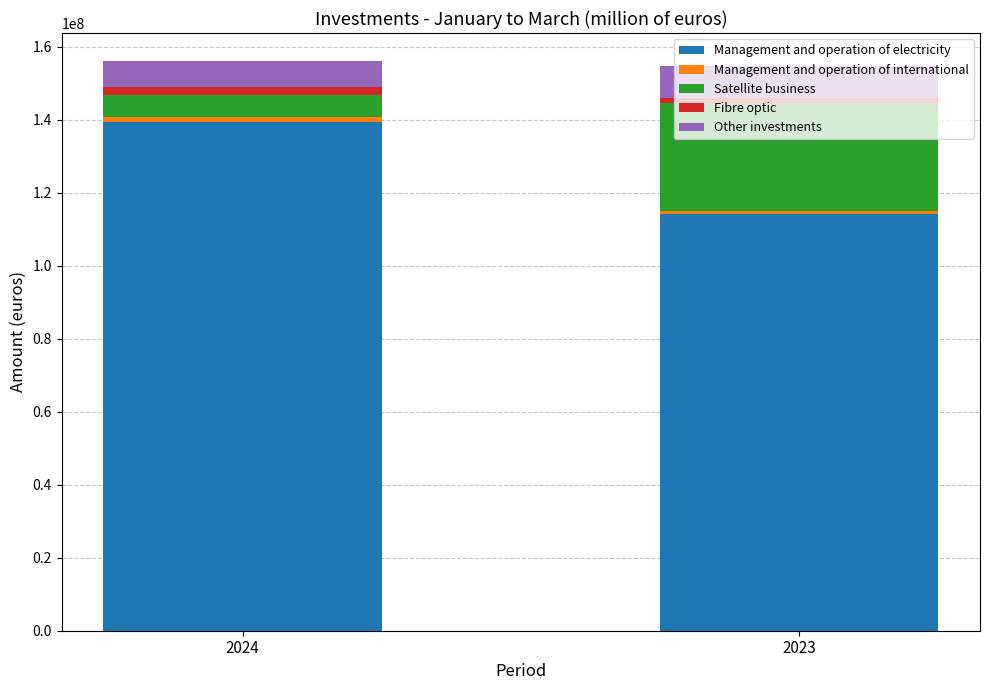

What is the sum of all Management and operation of electricity values?

253431779.7